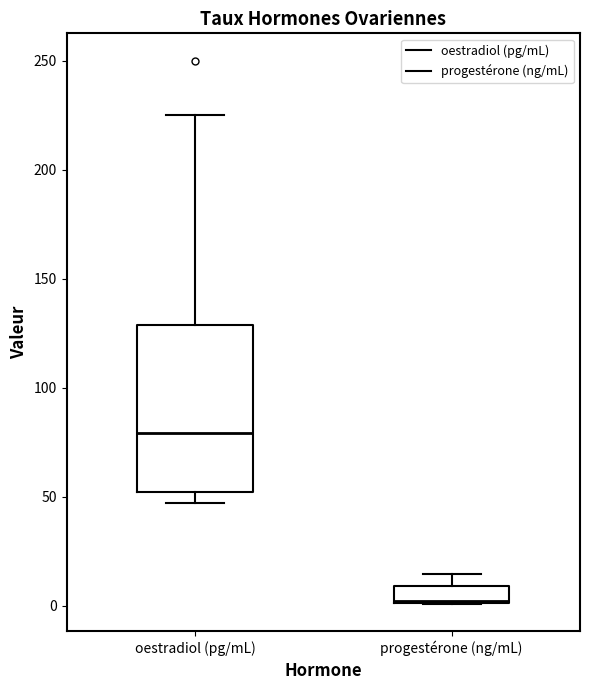

Reading left to right, read every box against the y-axis: the position of its median line, the range the box covers, and the ends of its whiskers. The values are not printed on the chart, so give them approximately, as read against the axis.

oestradiol (pg/mL): median 80, box 50 to 130, whiskers 45 to 225
progestérone (ng/mL): median 0, box 0 to 10, whiskers 0 to 15